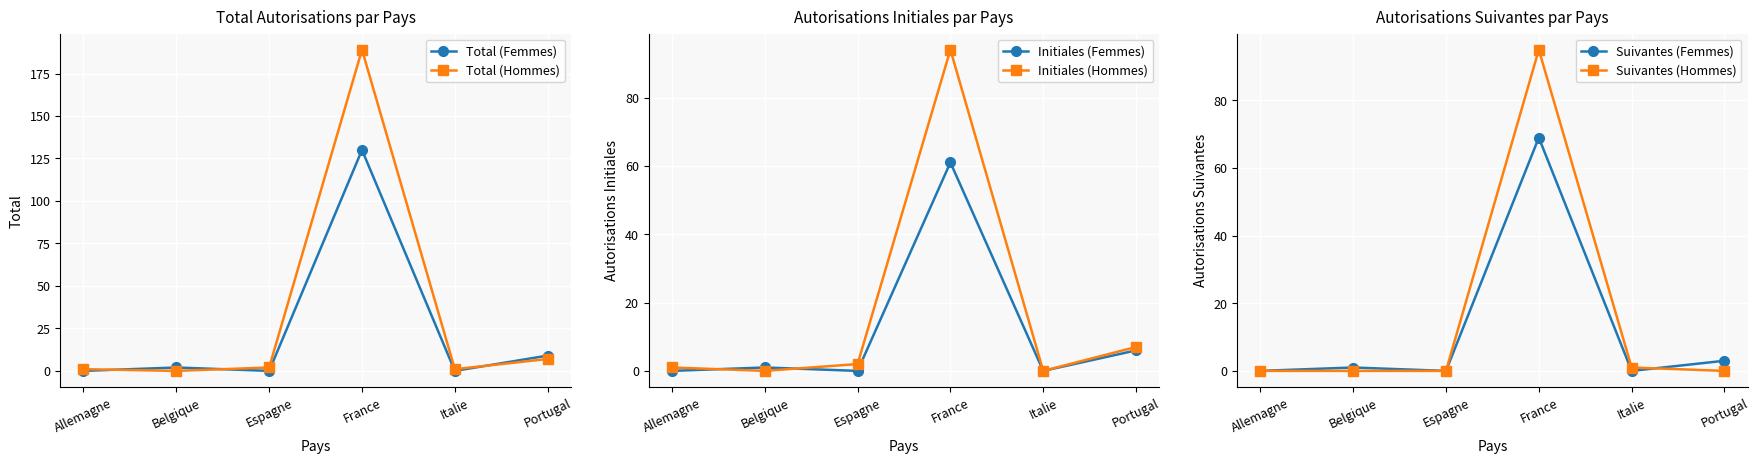

Reading left to right, transcribe all the data shown in this chart.

Total (Femmes): Allemagne=0	Belgique=2	Espagne=0	France=130	Italie=0	Portugal=9
Total (Hommes): Allemagne=1	Belgique=0	Espagne=2	France=189	Italie=1	Portugal=7
Initiales (Femmes): Allemagne=0	Belgique=1	Espagne=0	France=61	Italie=0	Portugal=6
Initiales (Hommes): Allemagne=1	Belgique=0	Espagne=2	France=94	Italie=0	Portugal=7
Suivantes (Femmes): Allemagne=0	Belgique=1	Espagne=0	France=69	Italie=0	Portugal=3
Suivantes (Hommes): Allemagne=0	Belgique=0	Espagne=0	France=95	Italie=1	Portugal=0